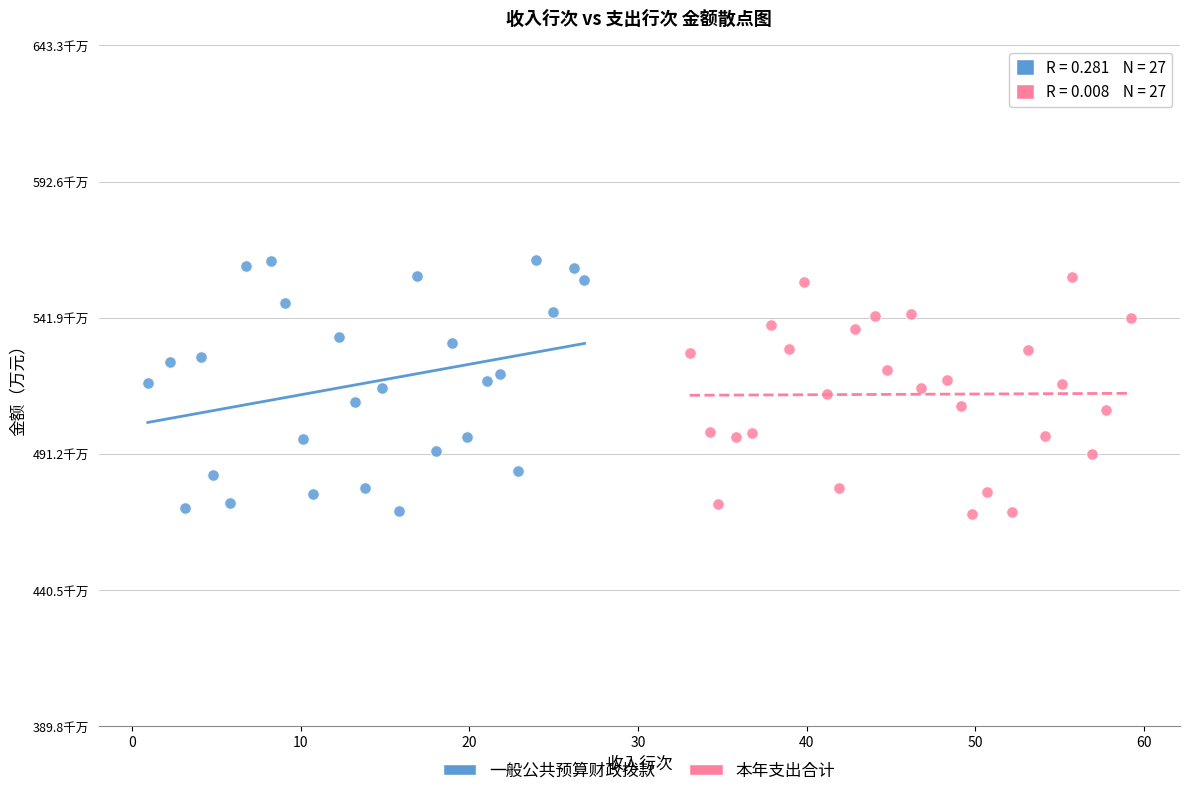

What are all the series names shown in the legend?

一般公共预算财政拨款, 本年支出合计